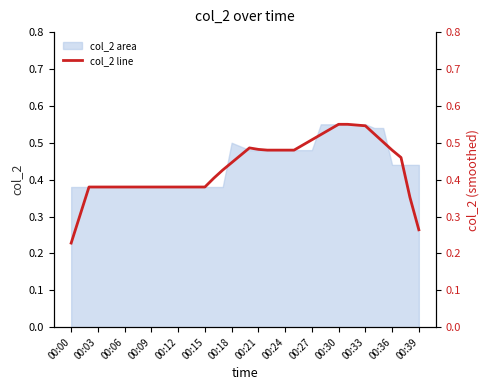

Is it true that col_2 area equals 0.1 at 00:12?

False